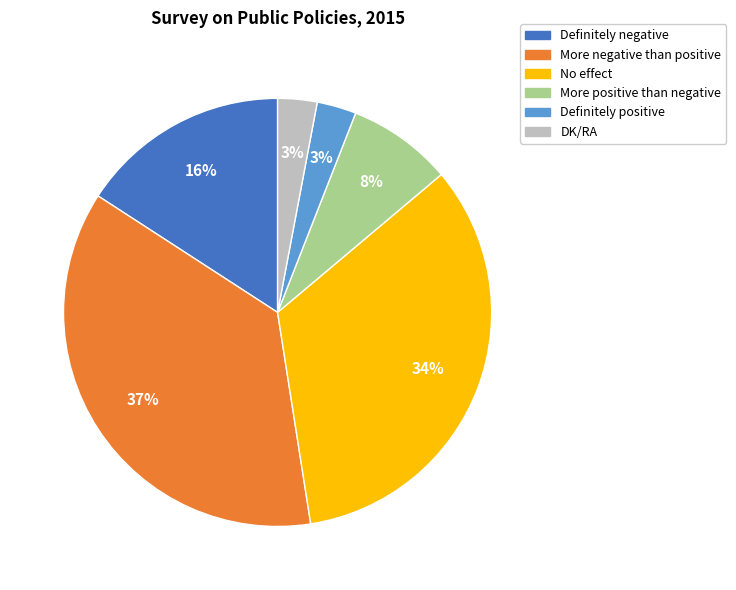

To the nearest percent, what is the difference between the largest and smallest slice percentages?

34%